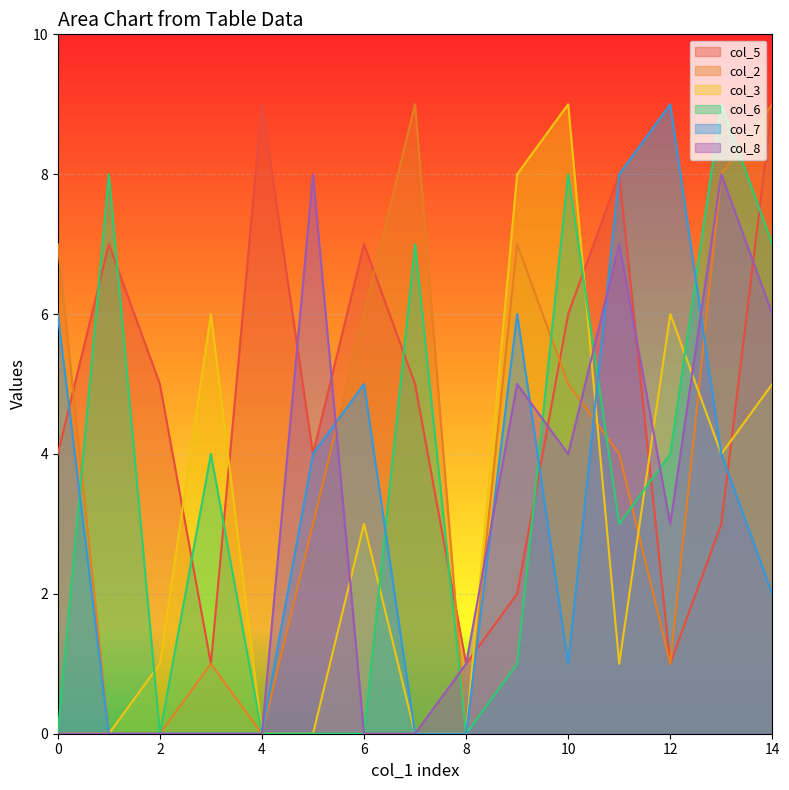

What is the maximum value shown in the chart?

9